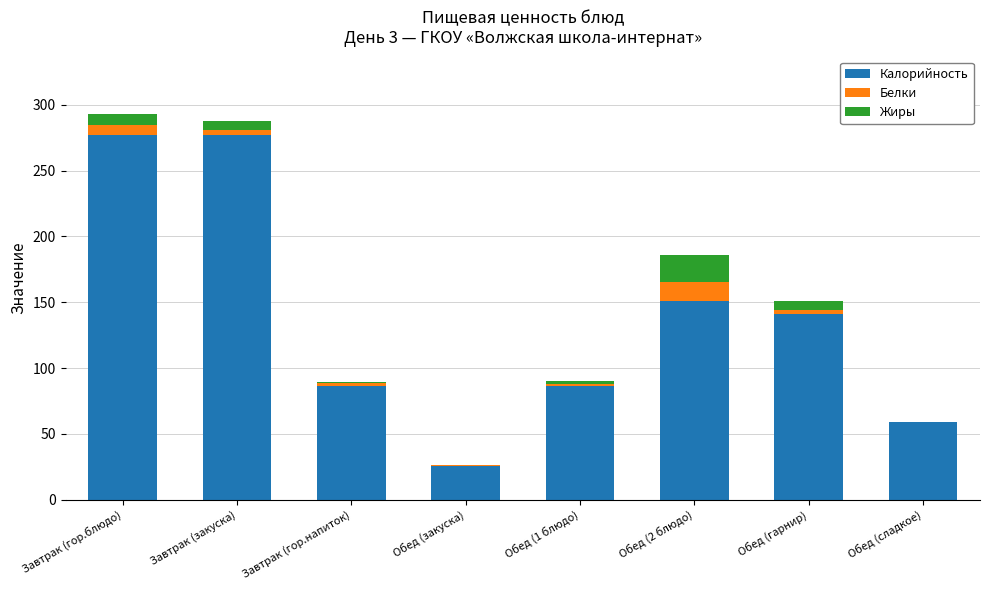

What is the maximum value for Калорийность?

277.3